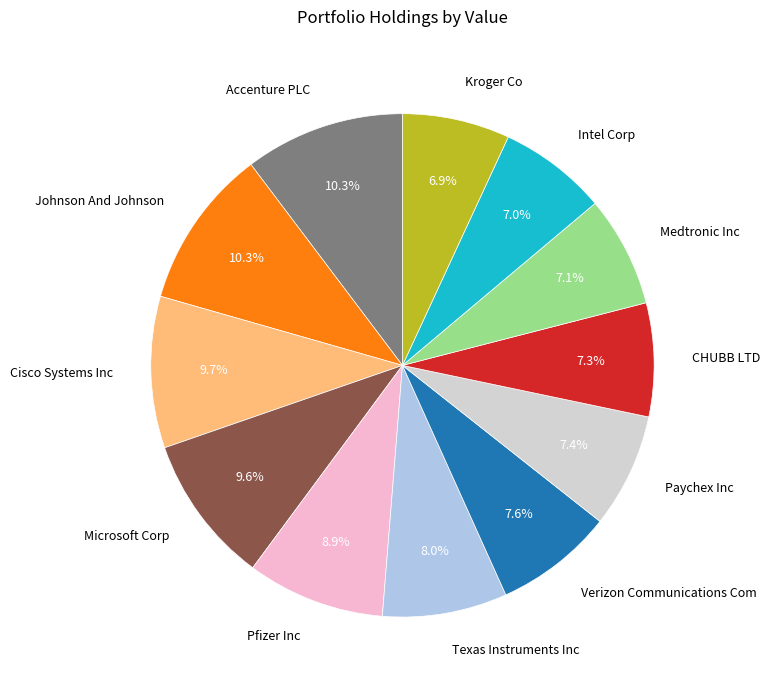

To the nearest percent, what percentage of the pie is Paychex Inc?

7%